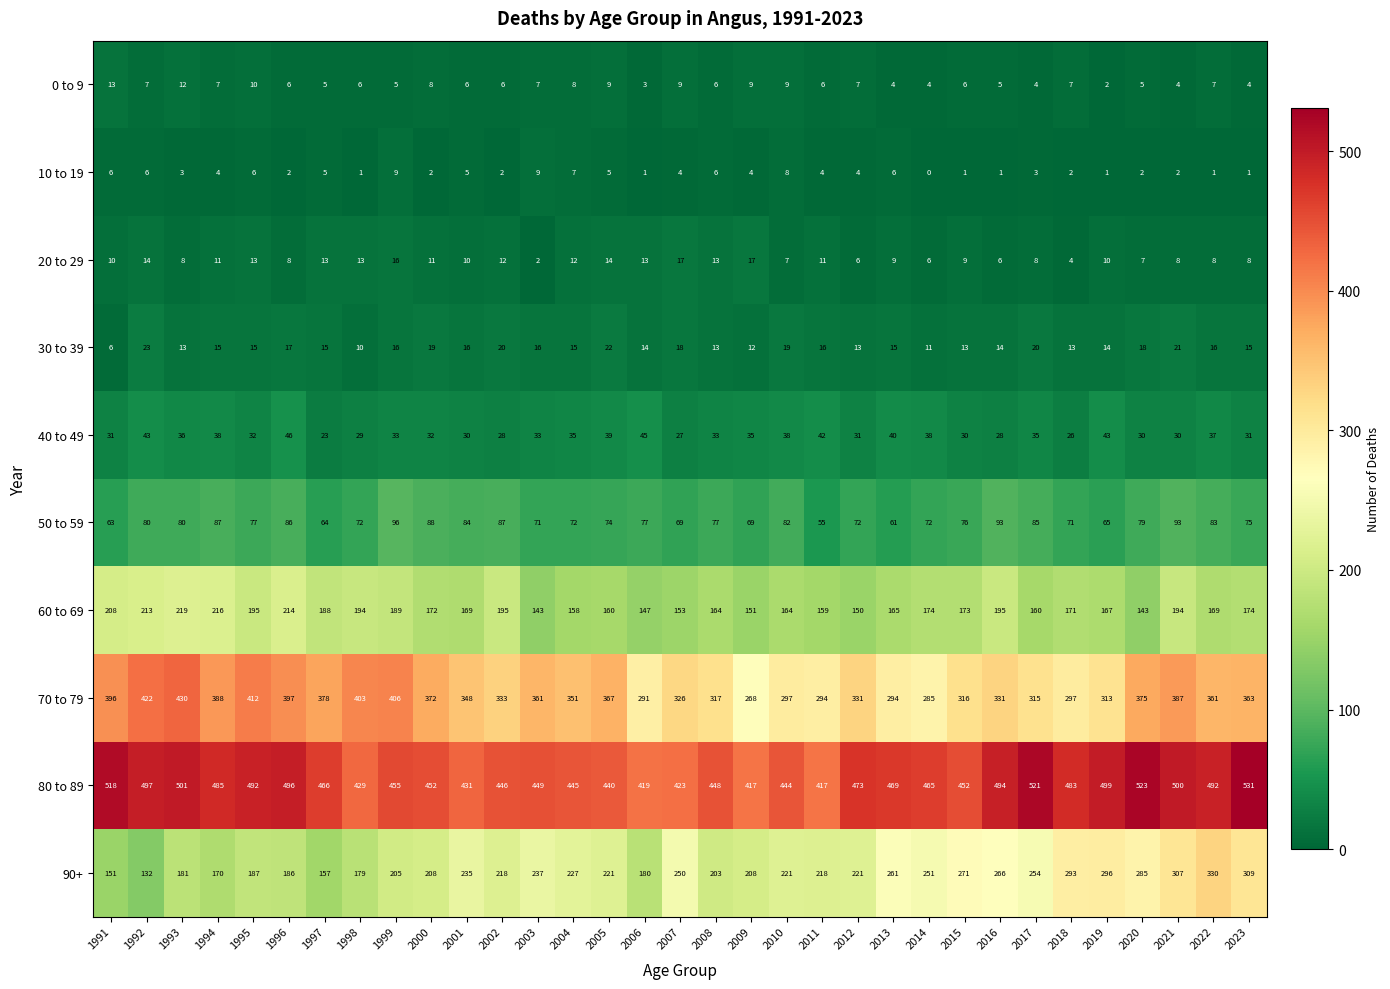

At which label does 90+ first exceed 221?

2001